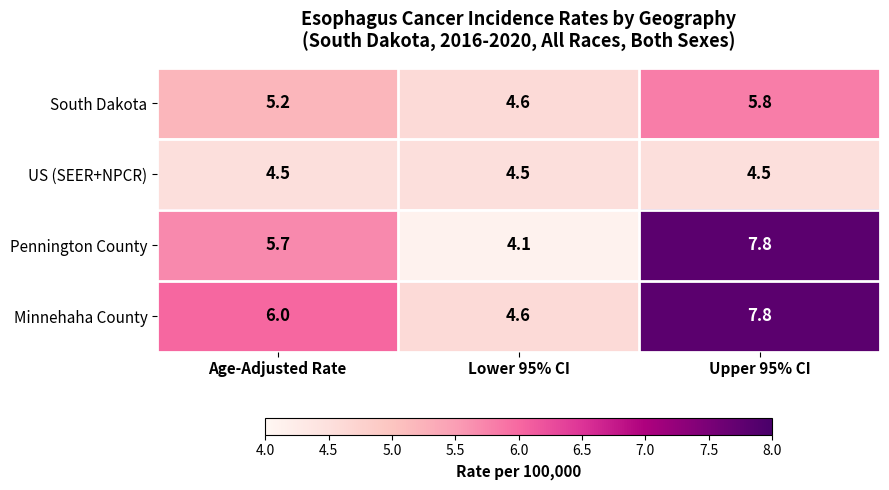

Which label corresponds to the smallest value in the chart?

Lower 95% CI